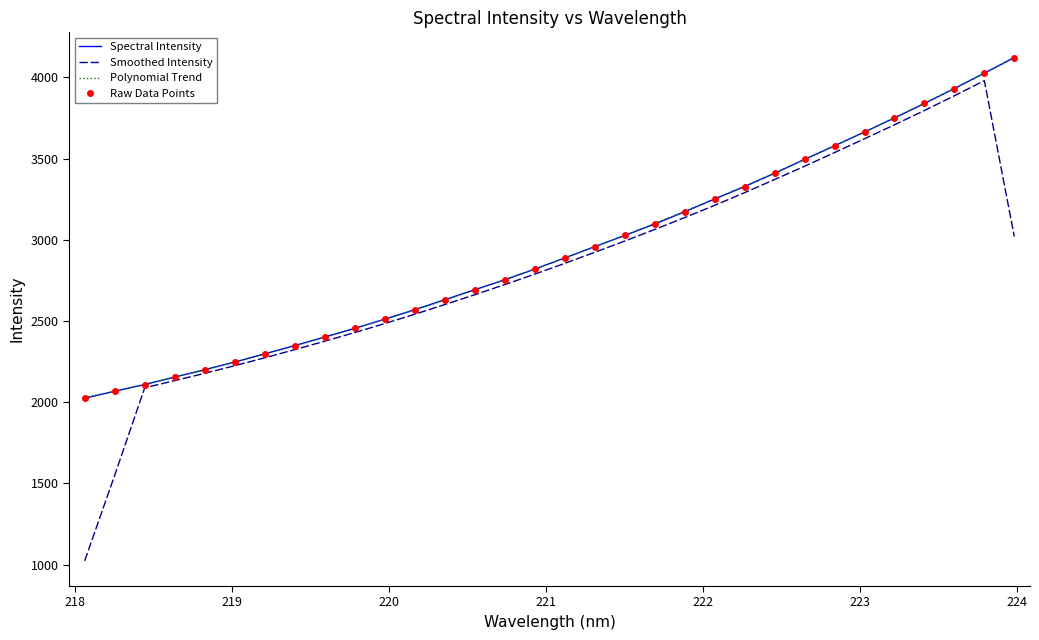

Reading left to right, transcribe all the data shown in this chart.

Spectral Intensity: 2024.3	2067.1	2108.4	2154.7	2199.8	2247.3	2297.4	2348.5	2400.9	2455.0	2511.1	2569.5	2630.8	2692.4	2753.5	2819.4	2887.9	2957.8	3026.4	3096.8	3172.6	3251.2	3327.5	3409.4	3495.2	3578.6	3663.7	3750.2	3839.1	3931.2	4026.0	4122.2
Smoothed Intensity: 1022.9	1550.0	2088.6	2132.5	2177.6	2224.8	2273.3	2323.5	2375.5	2428.9	2484.1	2541.6	2601.0	2661.6	2724.0	2788.3	2854.6	2922.9	2992.2	3063.4	3136.8	3212.0	3290.2	3370.8	3452.7	3536.7	3621.9	3707.9	3796.0	3886.6	3979.6	3019.8
Polynomial Trend: 2028.5	2068.4	2110.1	2153.7	2199.1	2246.3	2295.4	2346.4	2399.1	2453.7	2510.2	2568.5	2628.6	2690.6	2754.4	2820.0	2887.5	2956.8	3027.9	3100.9	3175.7	3252.4	3330.9	3411.1	3493.3	3577.2	3663.1	3750.7	3840.2	3931.4	4024.5	4119.5
Raw Data Points: 2024.3	2067.1	2108.4	2154.7	2199.8	2247.3	2297.4	2348.5	2400.9	2455.0	2511.1	2569.5	2630.8	2692.4	2753.5	2819.4	2887.9	2957.8	3026.4	3096.8	3172.6	3251.2	3327.5	3409.4	3495.2	3578.6	3663.7	3750.2	3839.1	3931.2	4026.0	4122.2